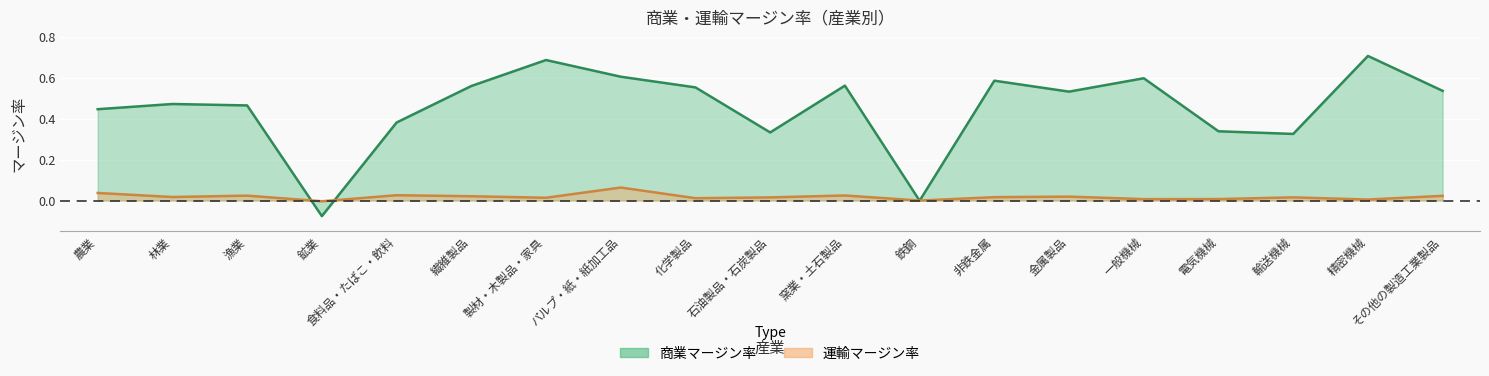

How many times do 商業マージン率 and 運輸マージン率 cross each other?

4